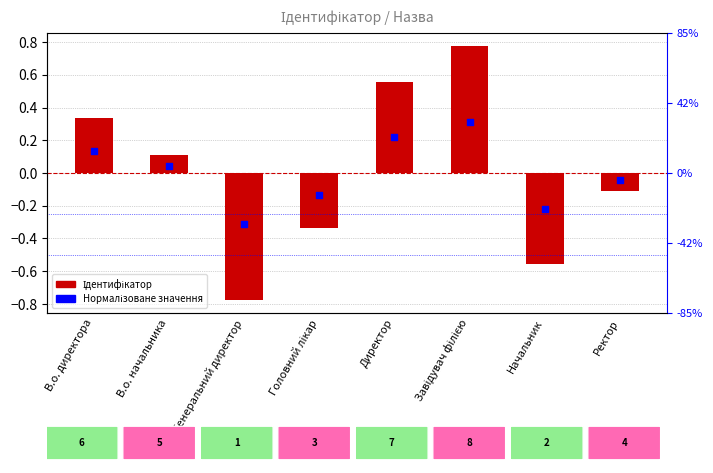

Is the value of Ідентифікатор at Генеральний директор greater than the value of Нормалізоване значення at Начальник?

No